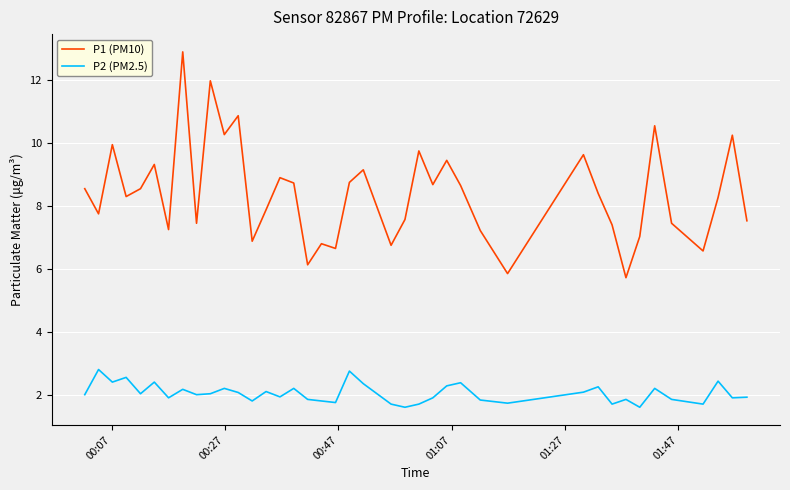

True or false: P1 (PM10) and P2 (PM2.5) cross at least once.

False